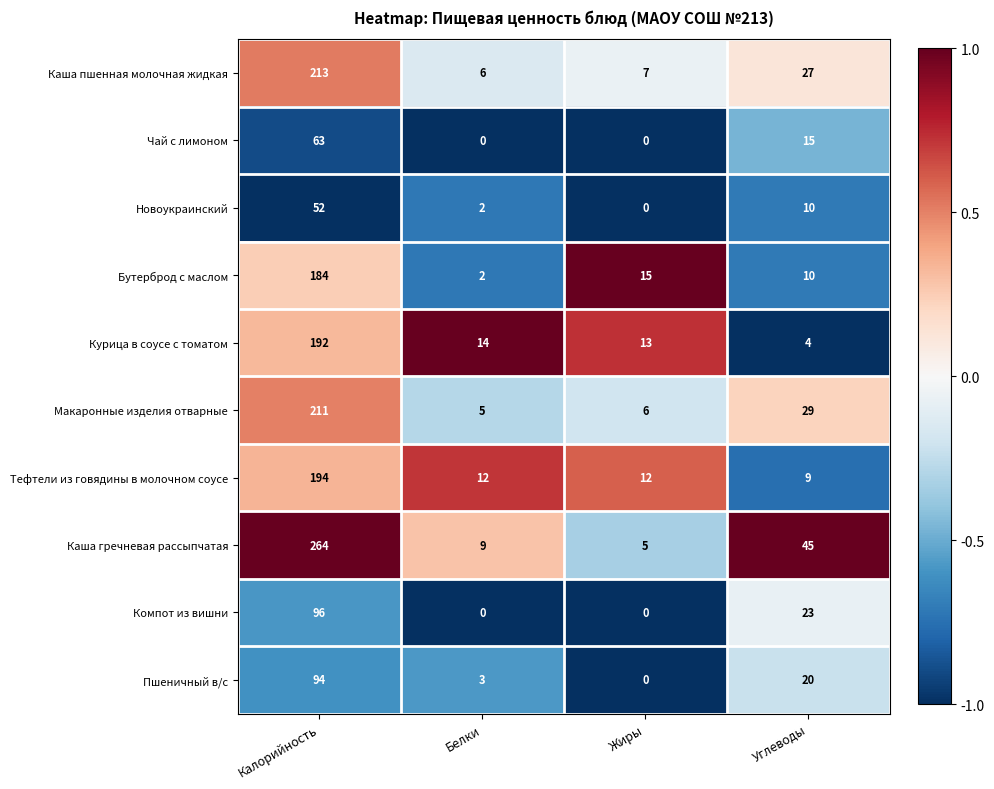

List the series in order of their peak value, lowest first.

Новоукраинский, Чай с лимоном, Пшеничный в/с, Компот из вишни, Бутерброд с маслом, Курица в соусе с томатом, Тефтели из говядины в молочном соусе, Макаронные изделия отварные, Каша пшенная молочная жидкая, Каша гречневая рассыпчатая